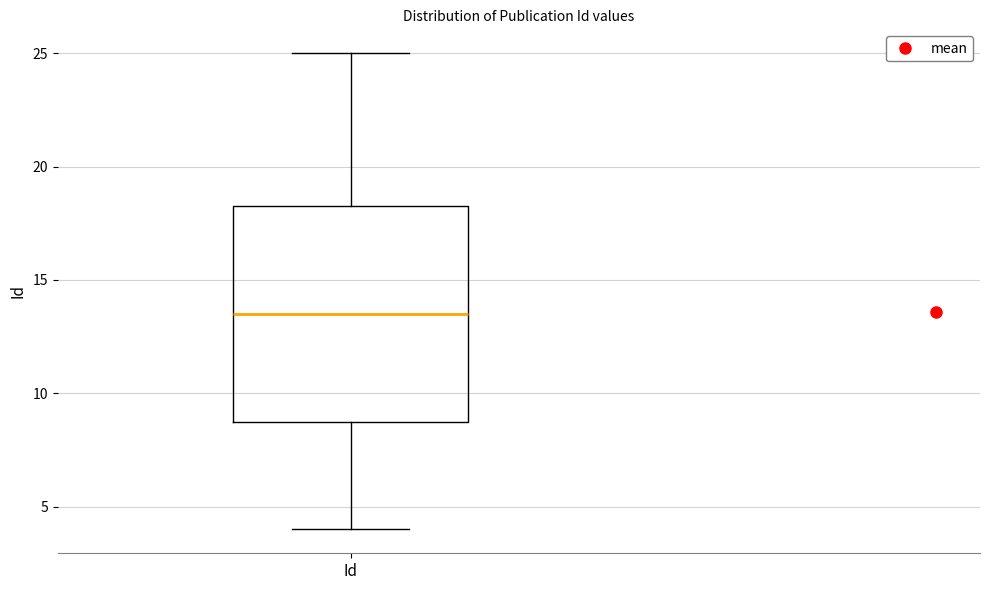

Where does the upper whisker of the box for Id end on the y-axis? The values are not printed on the chart, so give them approximately, as read against the axis.

25.0